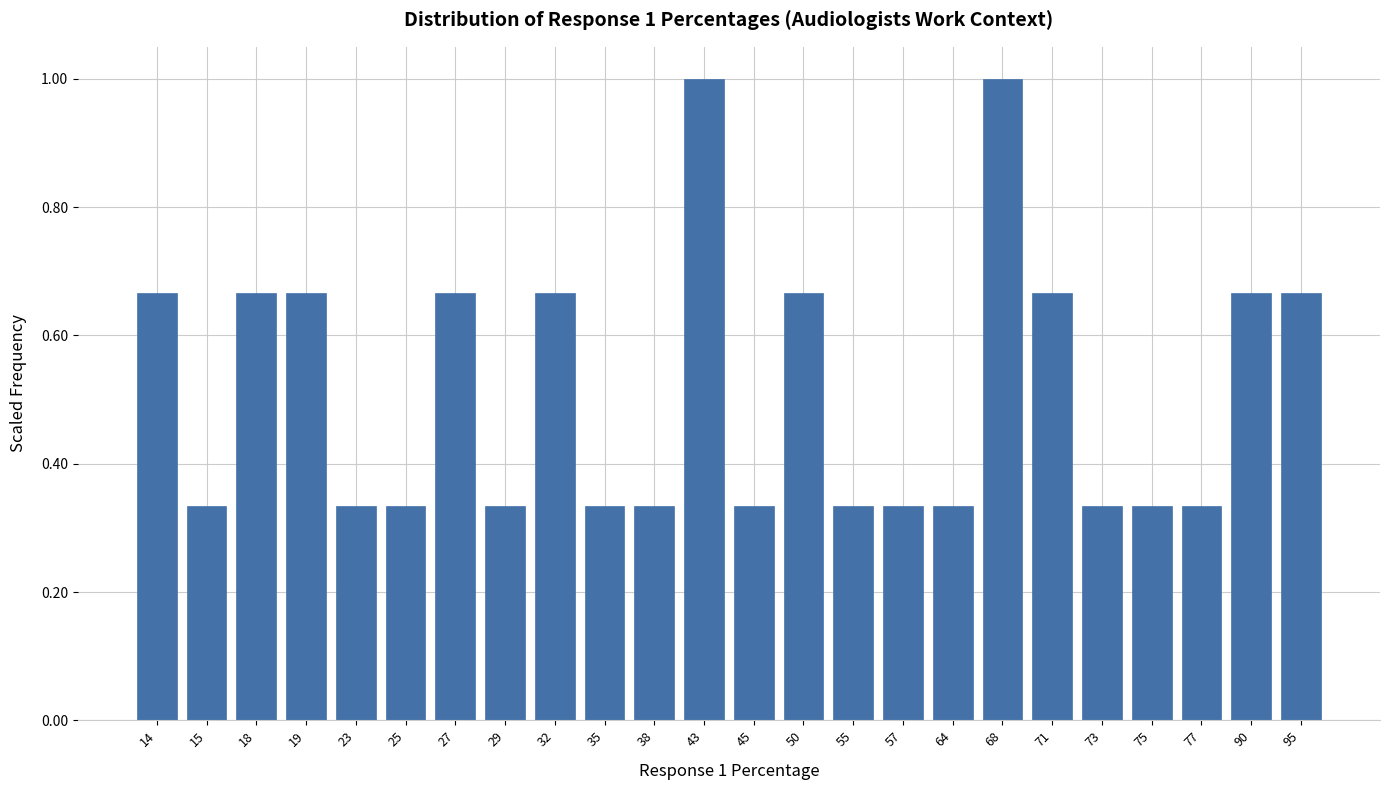

What is the average value?

0.5